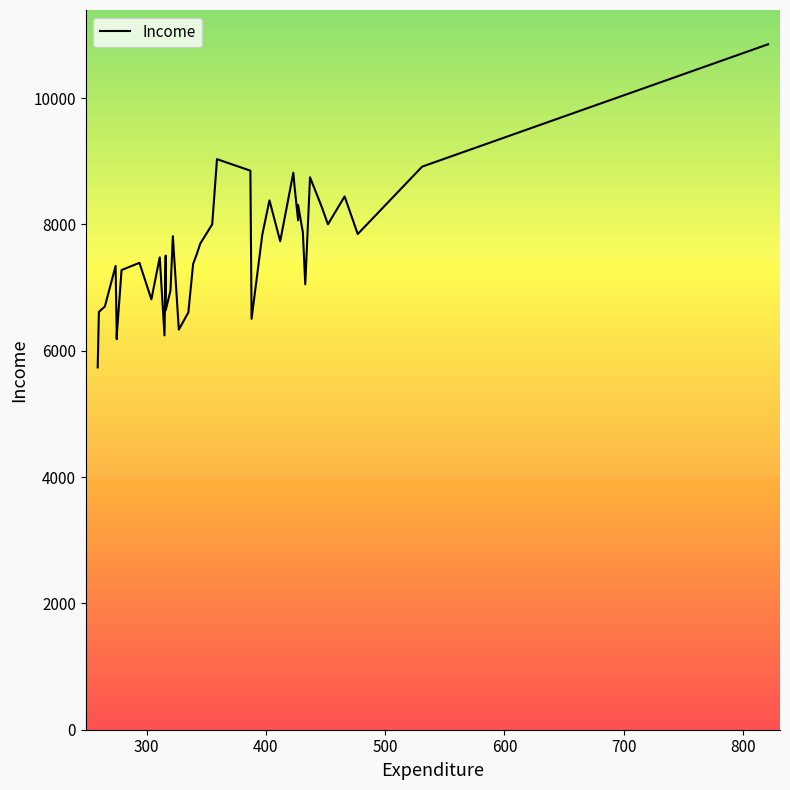

How many points are higher than both their immediate neighbors (excluding endpoints)?

11